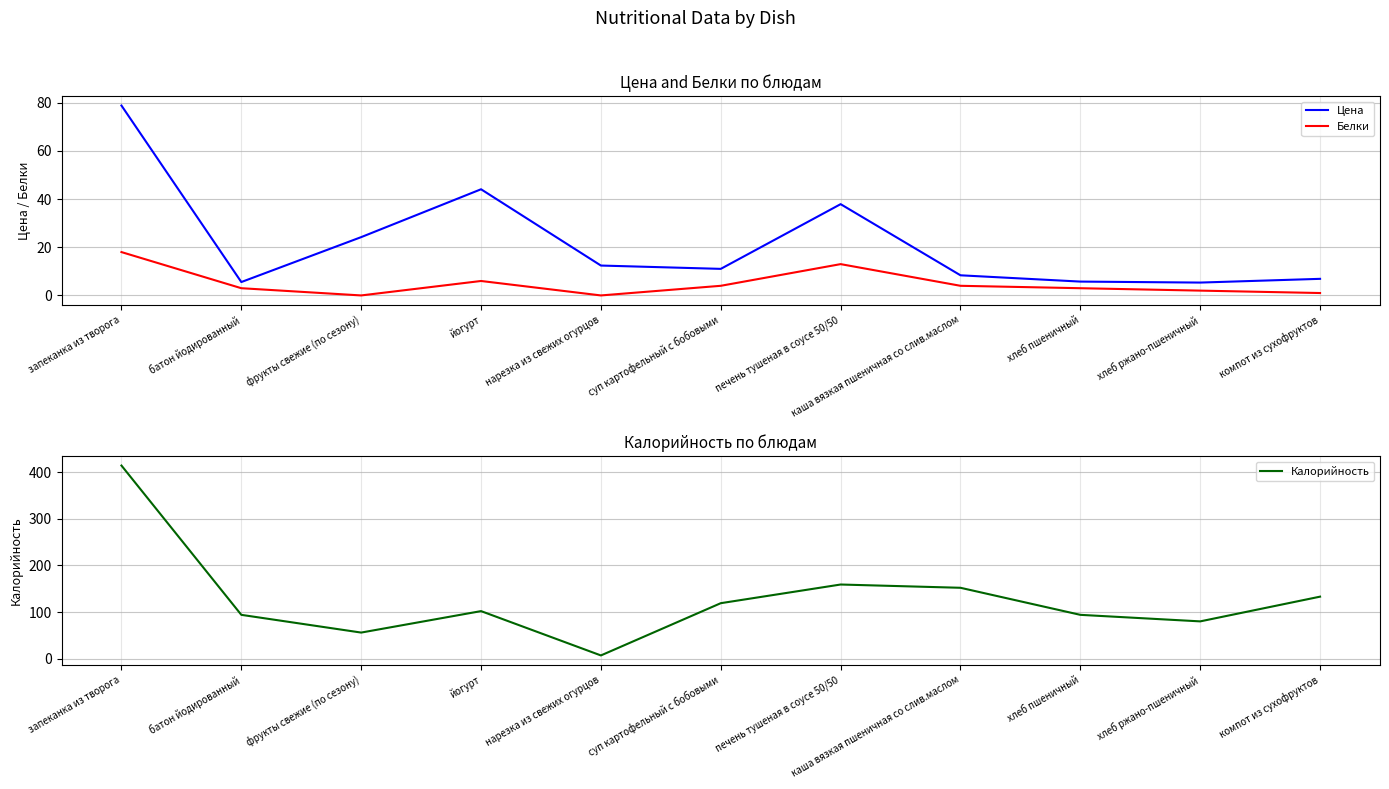

Which label corresponds to the largest value in the chart?

запеканка из творога